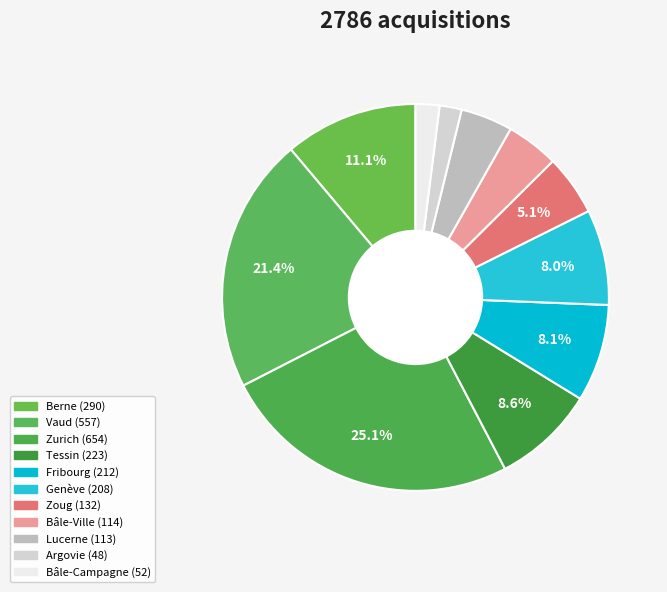

True or false: Zoug accounts for 18% of the total.

False